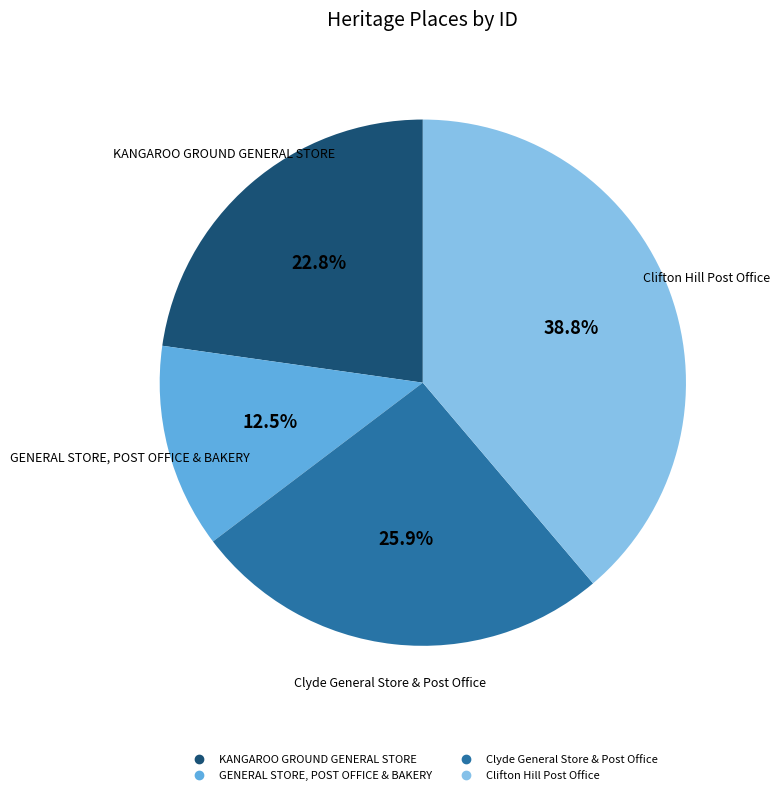

Combined, do Clyde General Store & Post Office and KANGAROO GROUND GENERAL STORE account for over 50%?

No